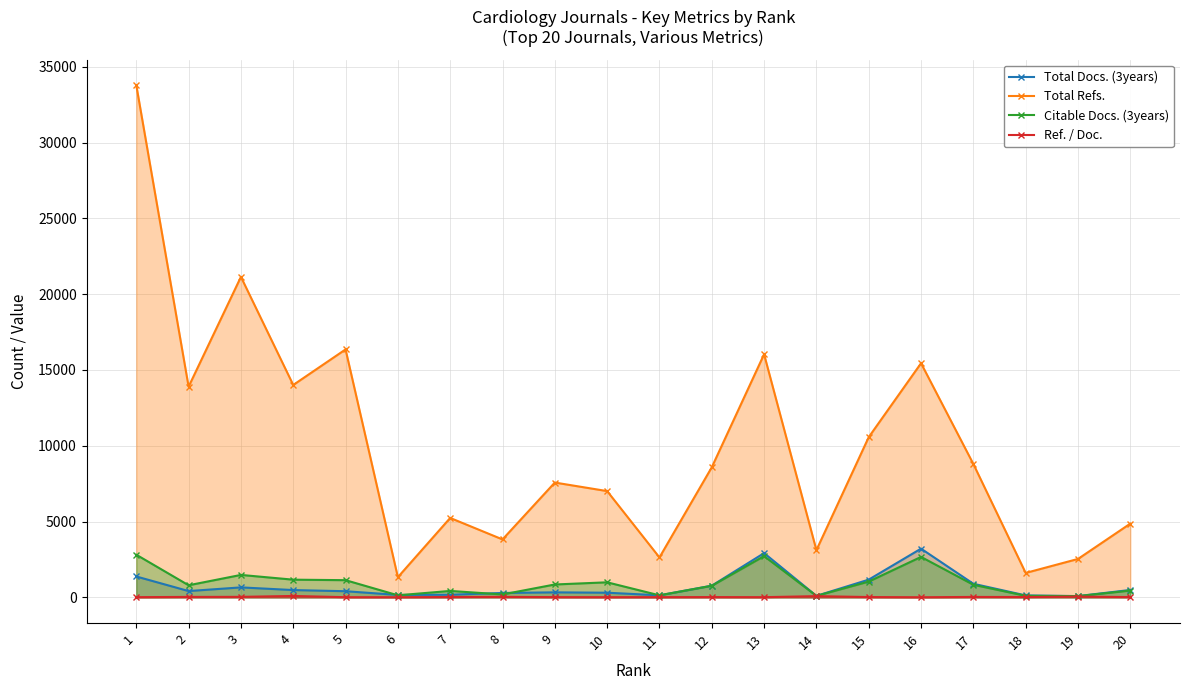

Which series has the largest total across all categories?

Total Refs.